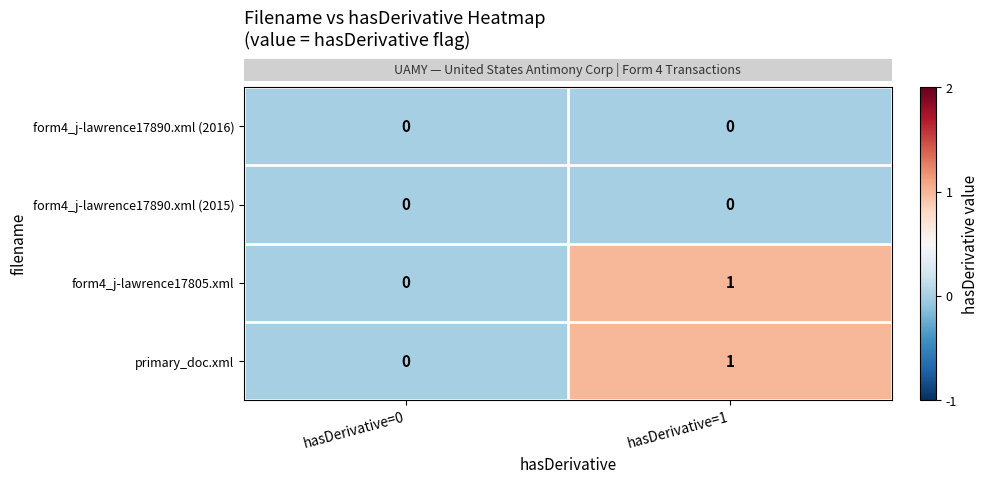

List the labels in order of form4_j-lawrence17805.xml value, smallest first.

hasDerivative=0, hasDerivative=1